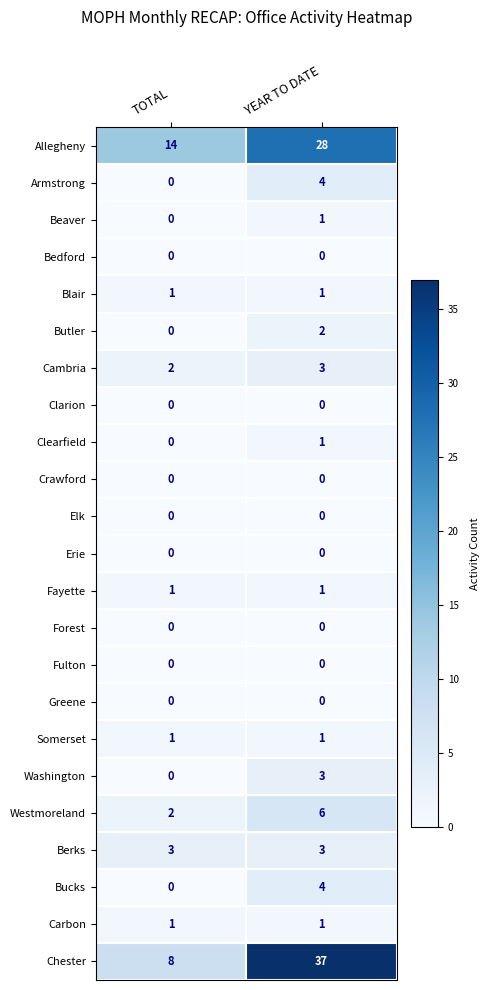

List the labels in order of Beaver value, smallest first.

TOTAL, YEAR TO DATE